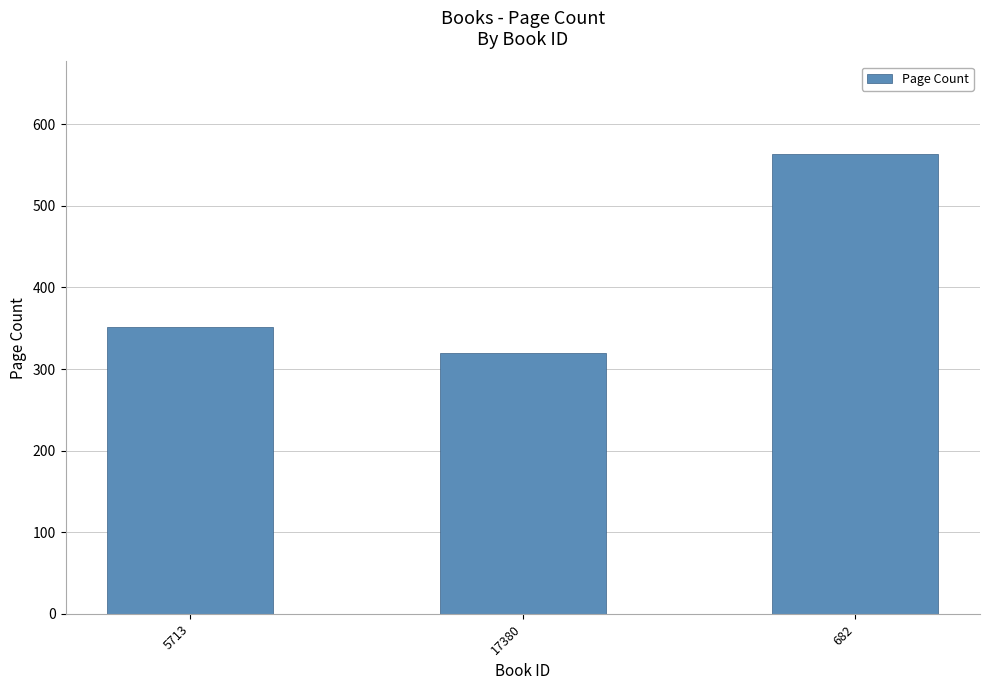

List the labels in order of value, smallest first.

17380, 5713, 682